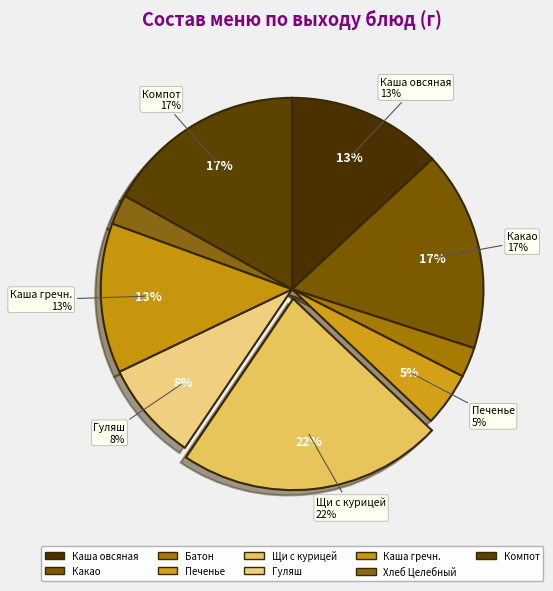

Is it true that Щи из свежей капусты с курицей is 17% of the pie?

False